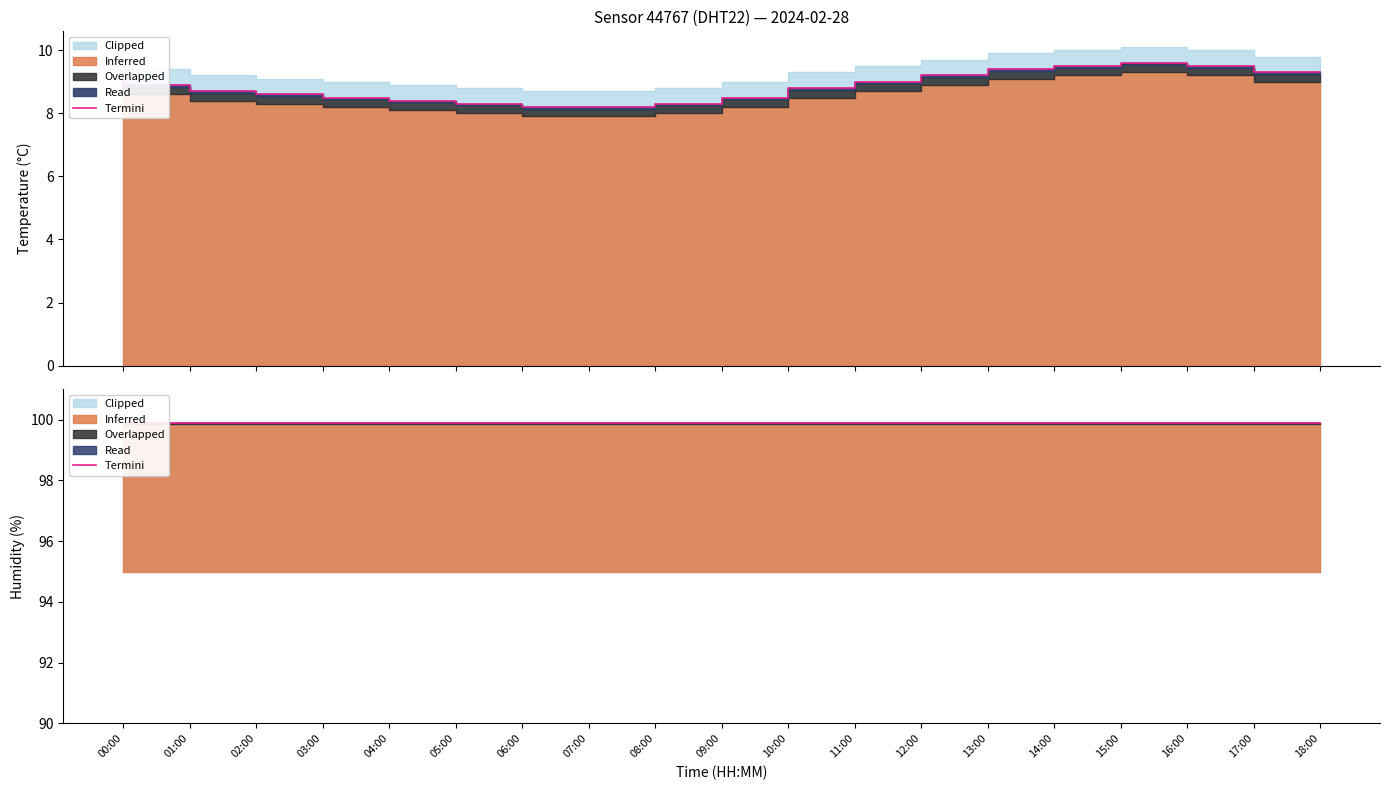

True or false: the data shows 9.3 at 18:00.

True